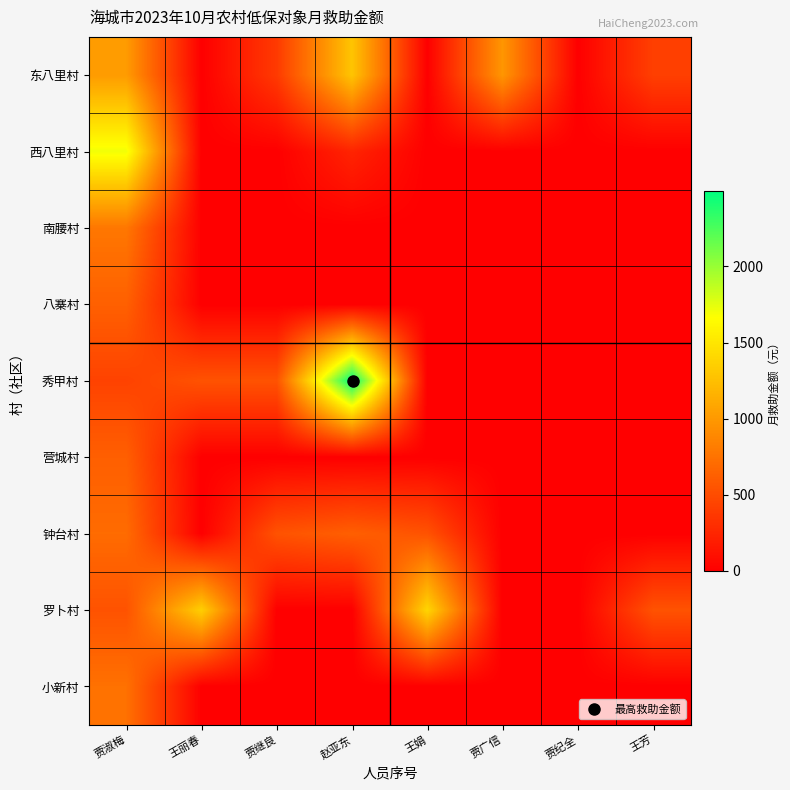

Reading right to left, transcribe all the data shown in this chart.

东八里村: 王芳=416	贾纪全=0	贾广信=981	王娟=0	赵亚东=1288	贾继良=382	王丽春=0	贾淑梅=1017
西八里村: 王芳=0	贾纪全=0	贾广信=0	王娟=0	赵亚东=238	贾继良=0	王丽春=0	贾淑梅=1710
南腰村: 王芳=0	贾纪全=0	贾广信=0	王娟=0	赵亚东=0	贾继良=0	王丽春=0	贾淑梅=780
八寨村: 王芳=0	贾纪全=0	贾广信=0	王娟=0	赵亚东=0	贾继良=0	王丽春=0	贾淑梅=630
秀甲村: 王芳=0	贾纪全=0	贾广信=0	王娟=0	赵亚东=2498	贾继良=541	王丽春=541	贾淑梅=436
营城村: 王芳=0	贾纪全=0	贾广信=0	王娟=0	赵亚东=0	贾继良=0	王丽春=0	贾淑梅=624
钟台村: 王芳=0	贾纪全=0	贾广信=0	王娟=541	赵亚东=624	贾继良=541	王丽春=0	贾淑梅=704
罗卜村: 王芳=541	贾纪全=0	贾广信=0	王娟=1394	赵亚东=0	贾继良=0	王丽春=1353	贾淑梅=541
小新村: 王芳=0	贾纪全=0	贾广信=0	王娟=0	赵亚东=0	贾继良=0	王丽春=0	贾淑梅=743